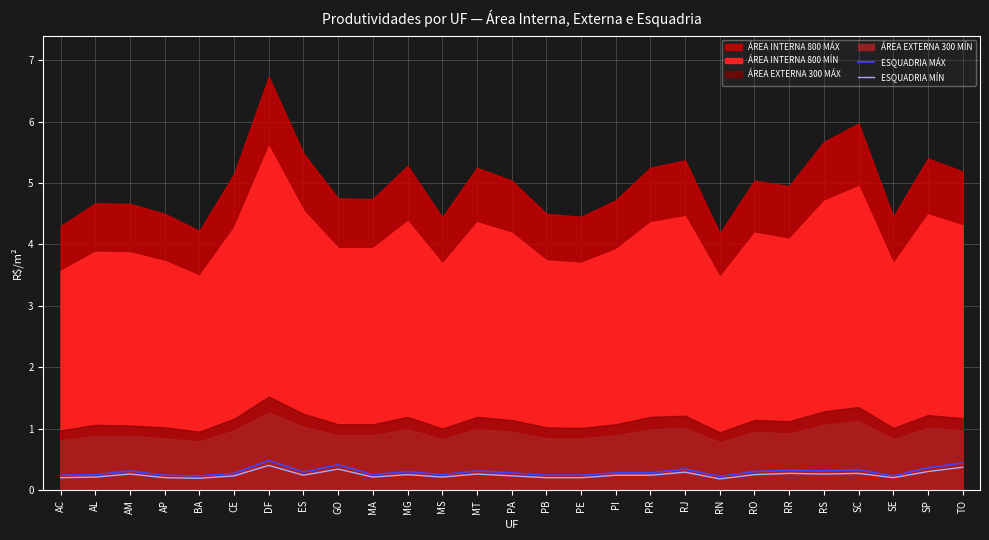

What is the highest value of the ESQUADRIA MÍN series?

0.4